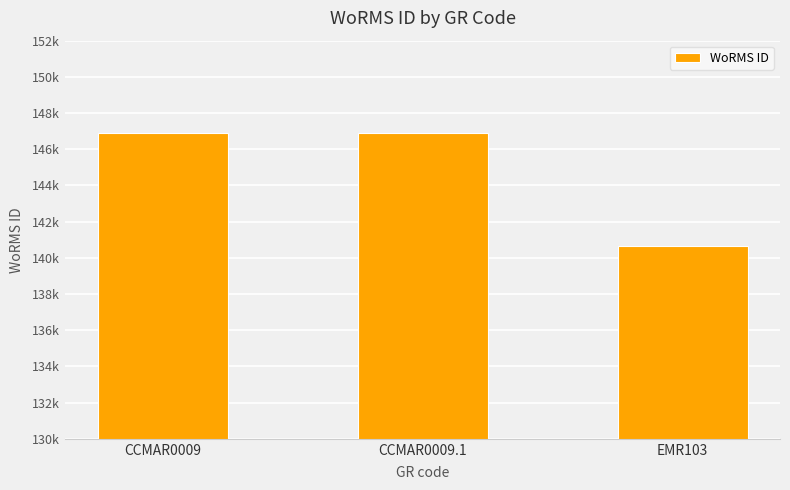

Is it true that the value at CCMAR0009 is 99859?

False